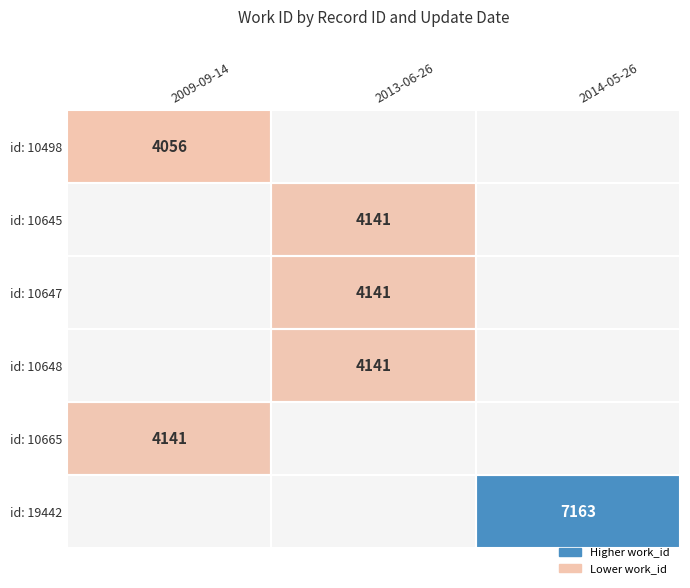

The value of id: 10648 at 2013-06-26 is 6199. True or false?

False